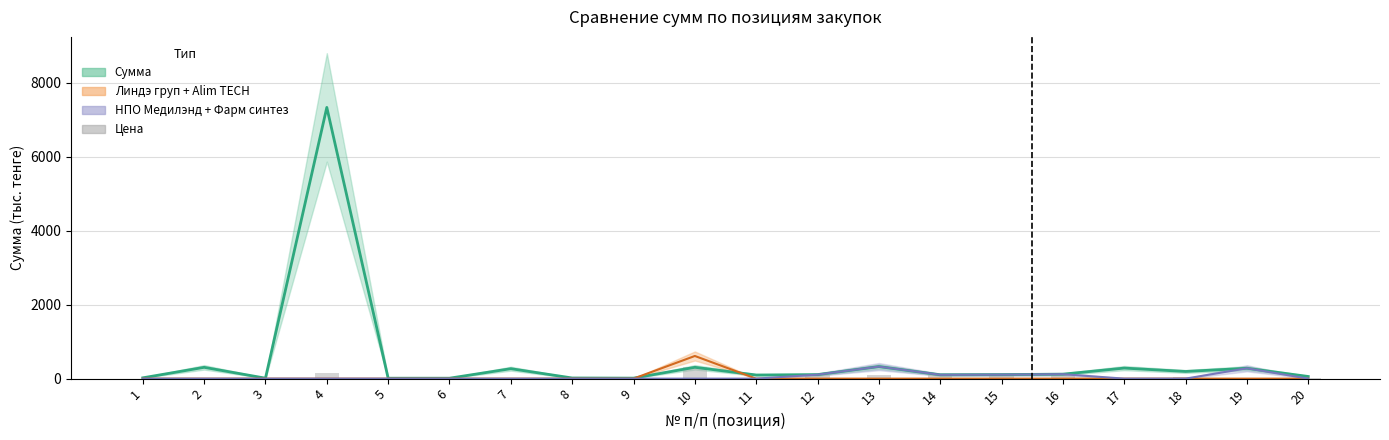

What is the ratio of the value at 12 to the value at 15?

1.0